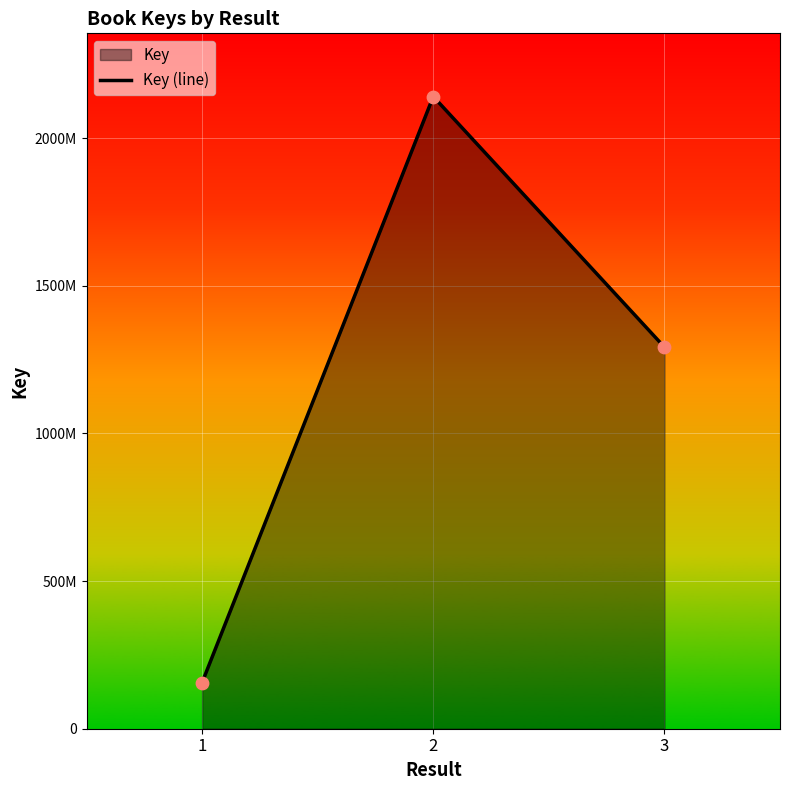

Between 3 and 1, which is larger?

3